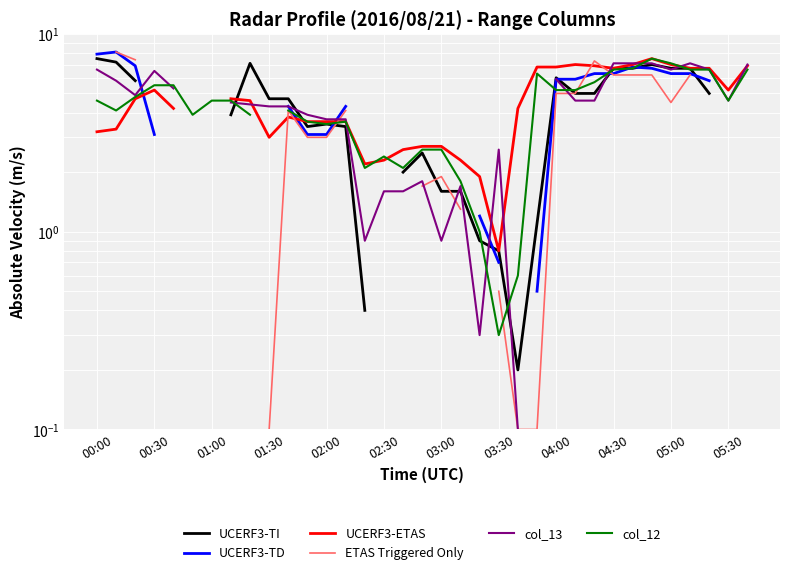

What are all the series names shown in the legend?

UCERF3-TI, UCERF3-TD, UCERF3-ETAS, ETAS Triggered Only, col_13, col_12